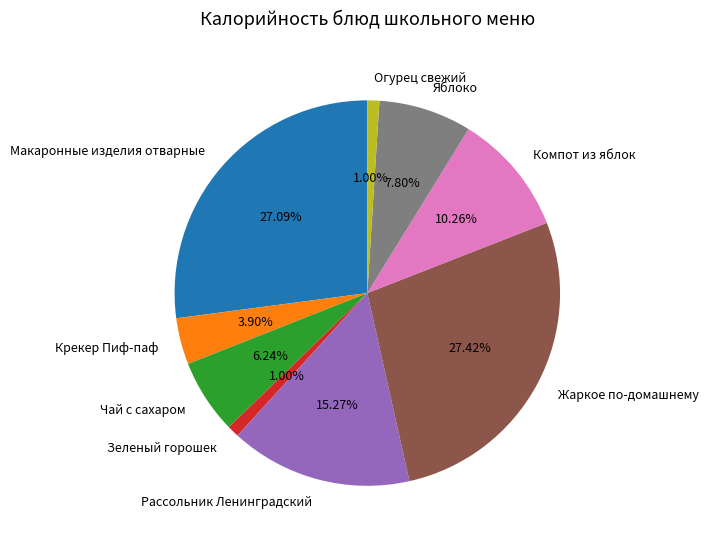

Is Яблоко the majority of the pie?

No